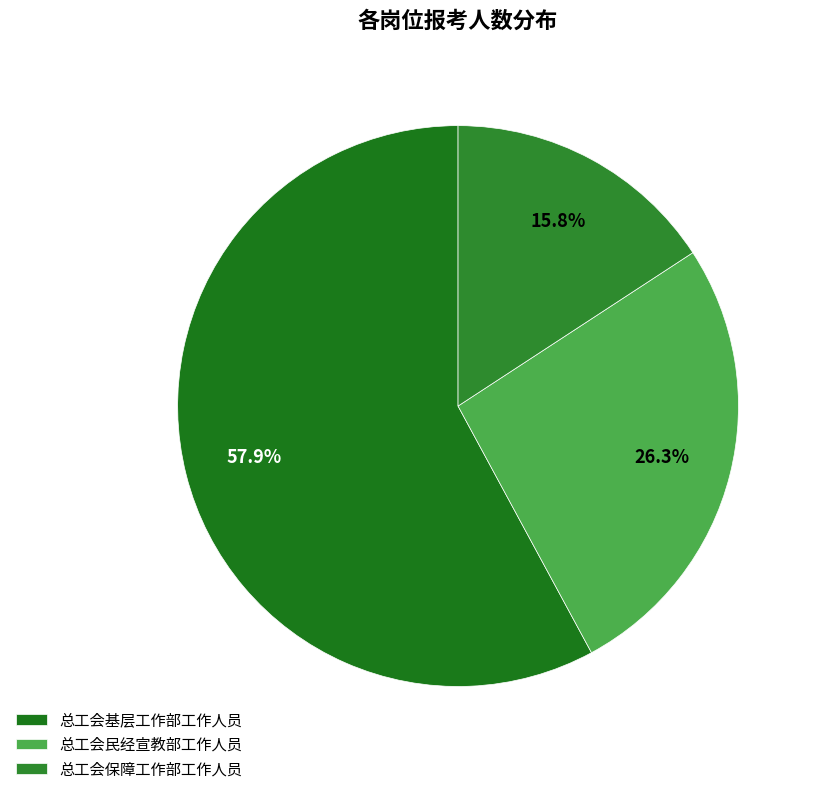

Which category has the biggest portion of the pie?

总工会基层工作部工作人员